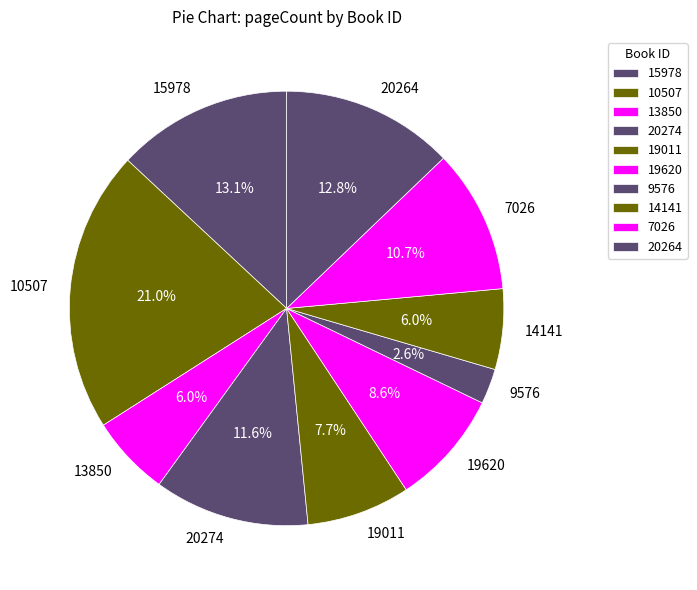

To the nearest percent, what is the average slice percentage?

10%